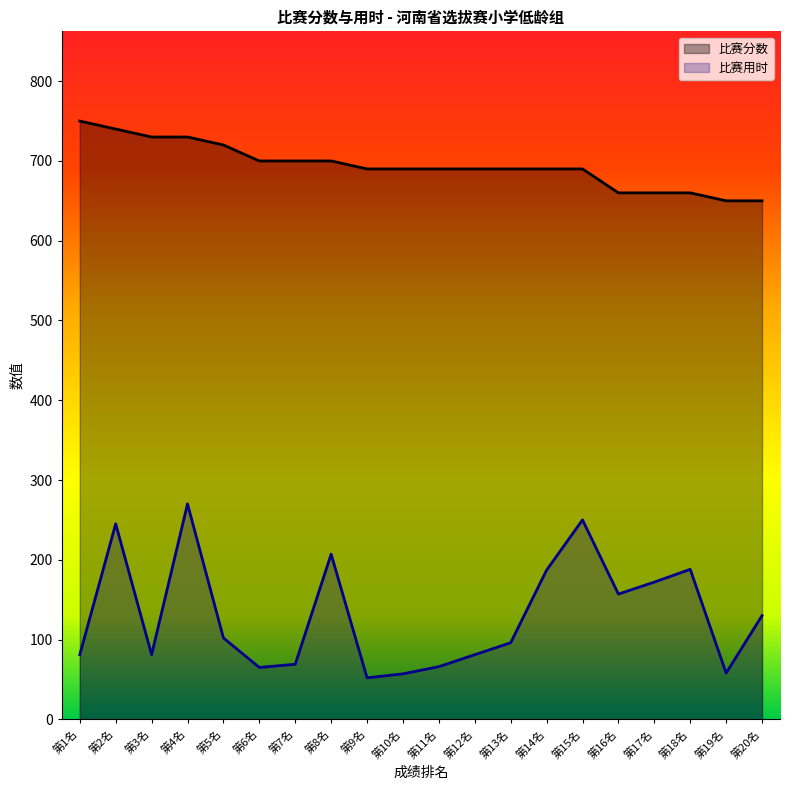

In 比赛用时, how many points are higher than both neighbors (excluding endpoints)?

5